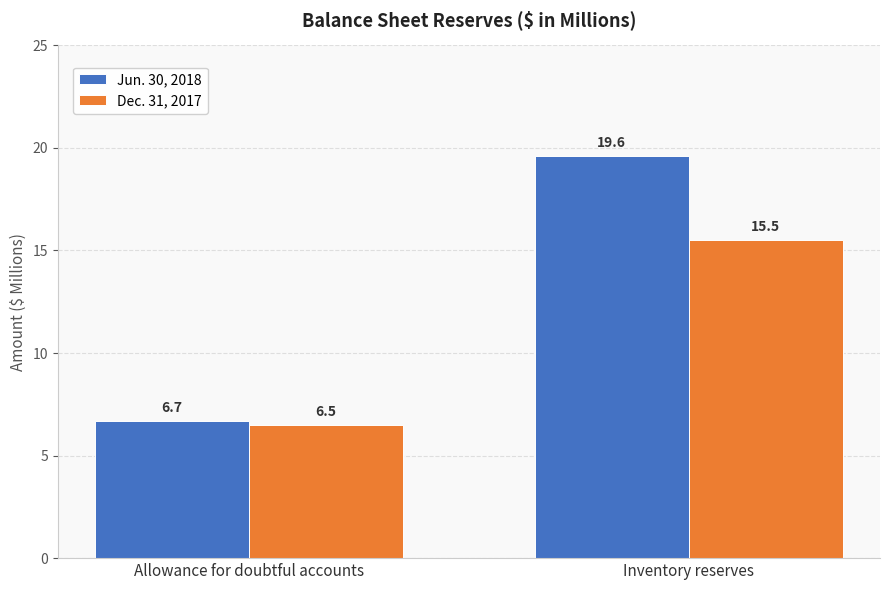

At how many categories does at least one series exceed 14?

1